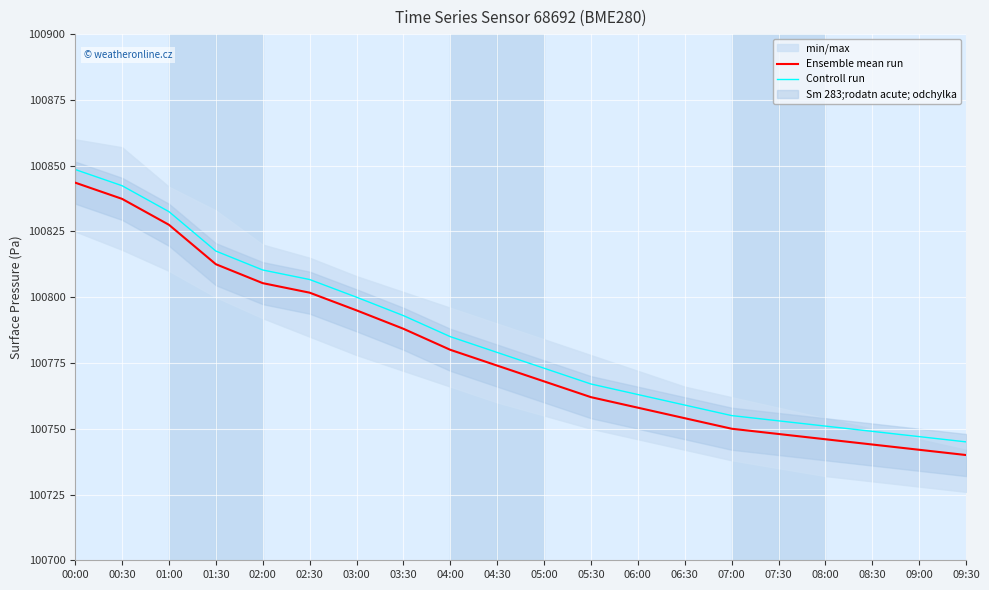

At which category is the sum across all series the highest?

00:00